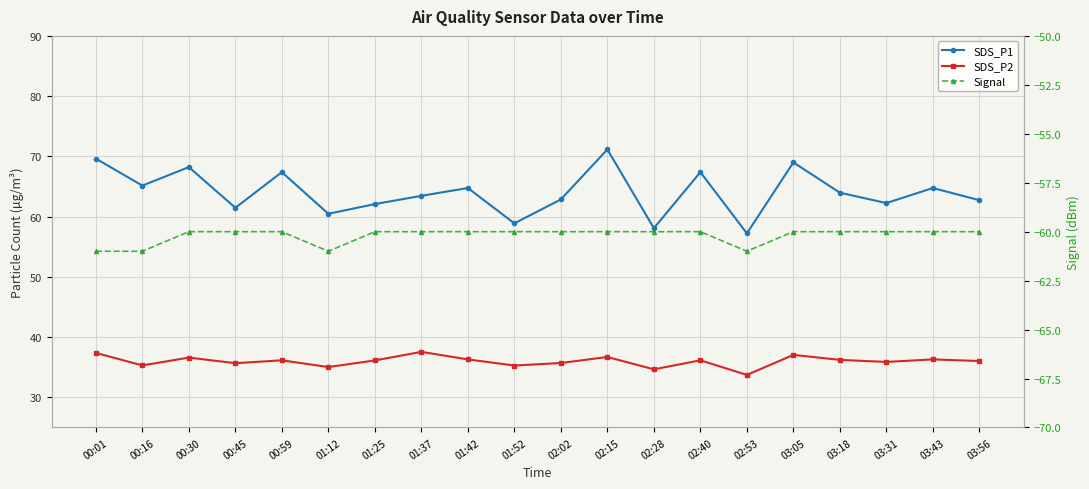

True or false: SDS_P2 and Signal intersect in this chart.

False